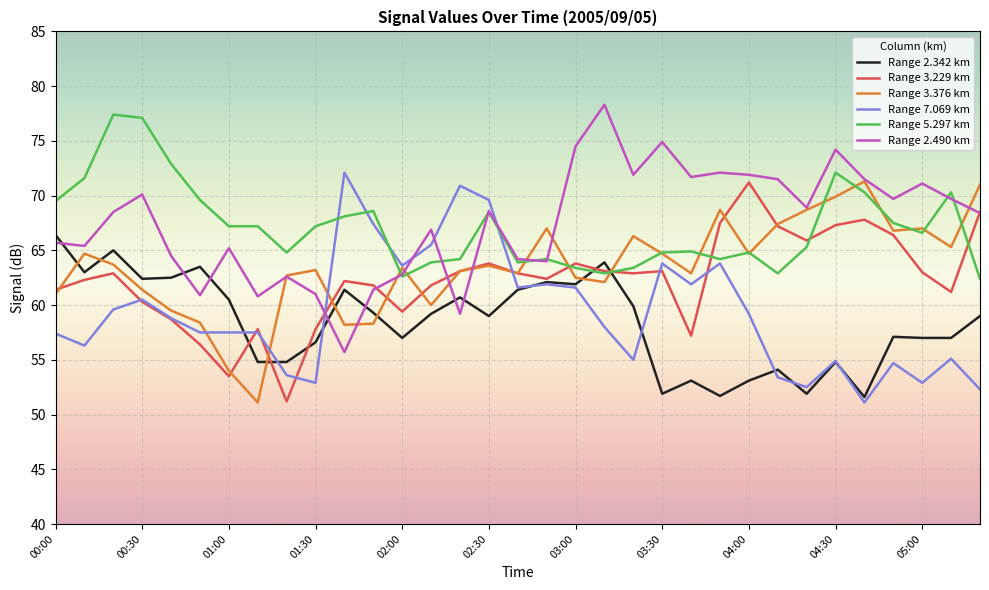

What is the greatest value displayed?

78.3